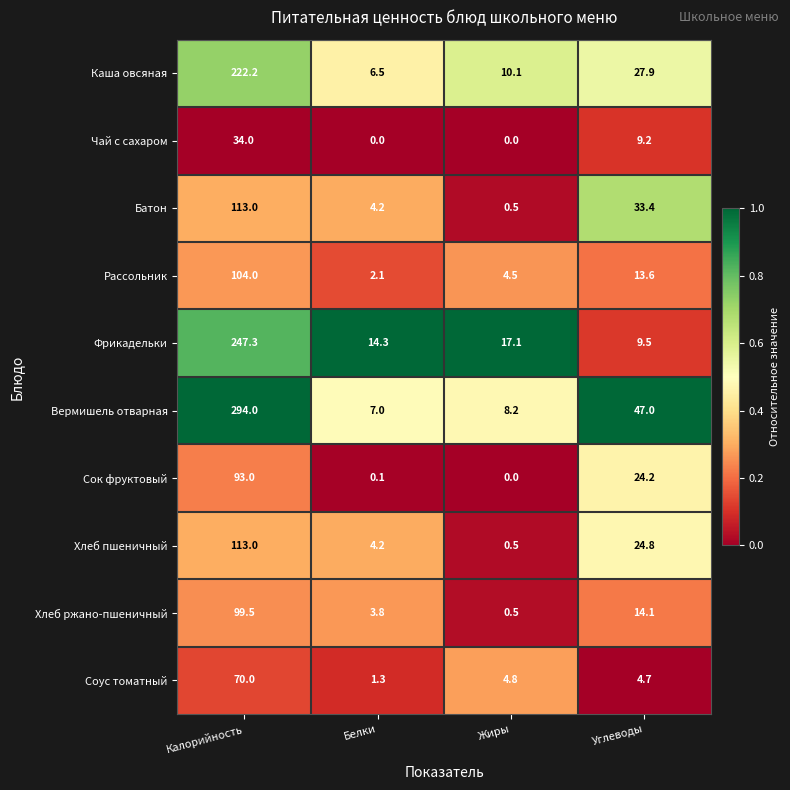

How many distinct data groups are displayed?

10